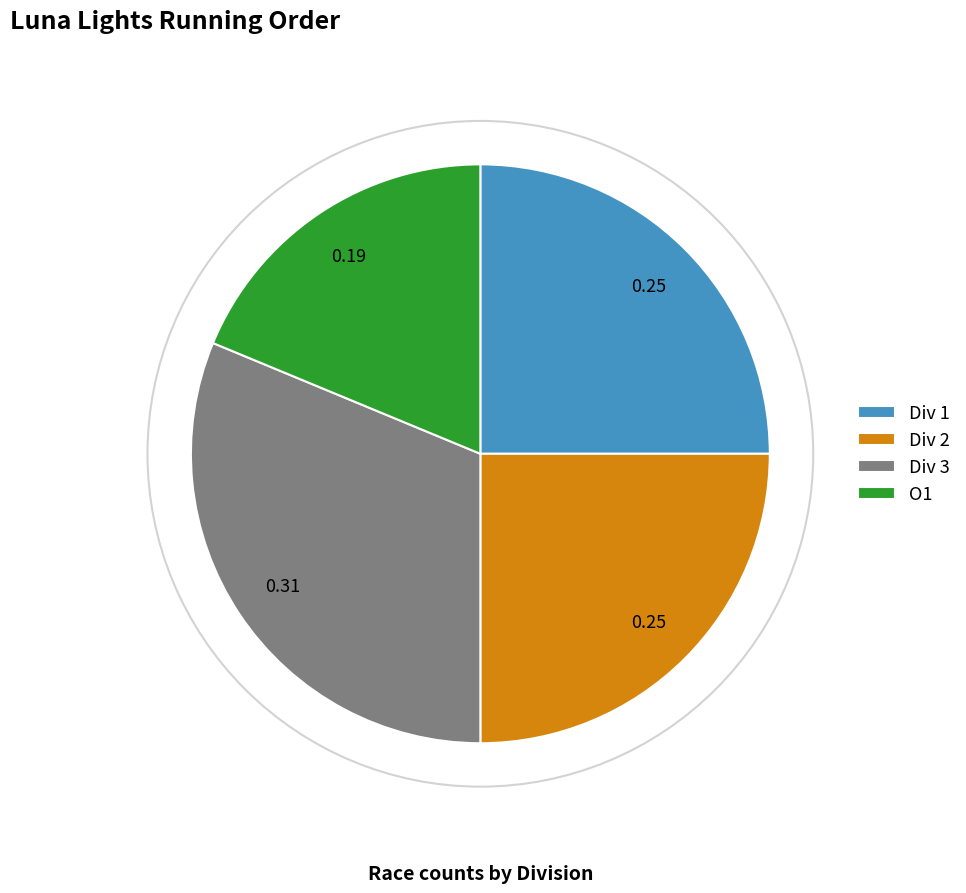

Is there any slice that represents more than half of the pie?

No